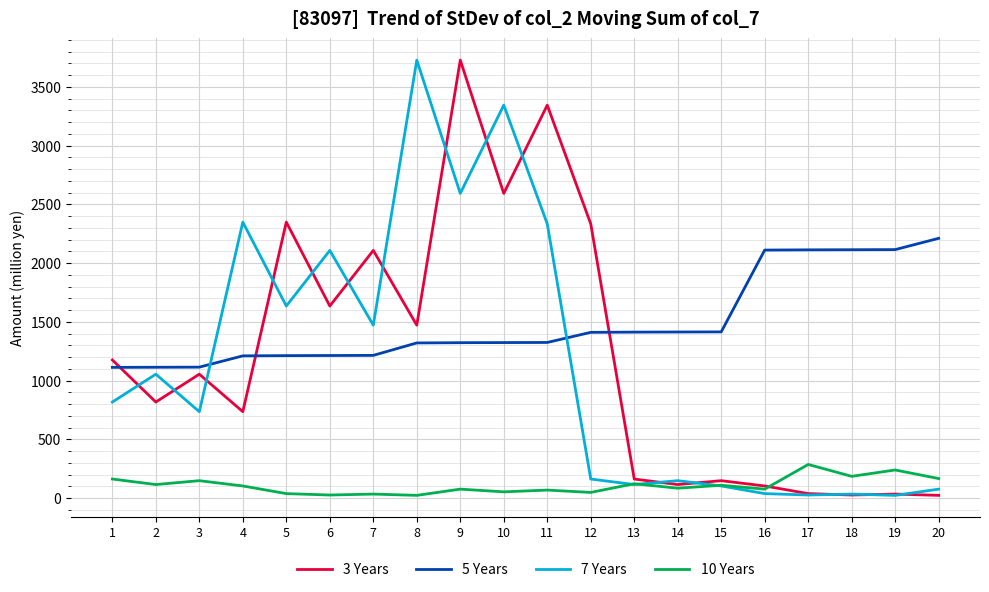

True or false: 7 Years and 5 Years cross at least once.

True